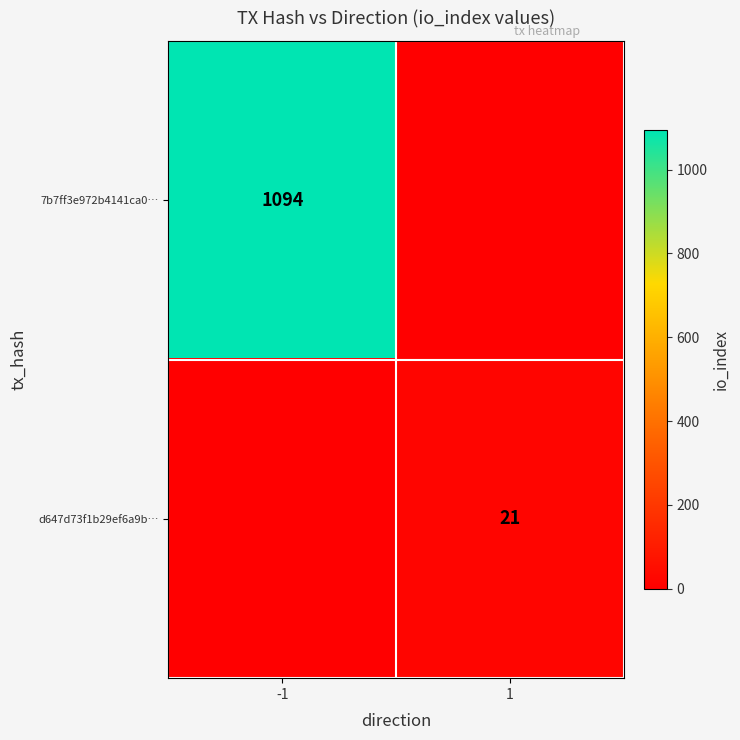

Is it true that 7b7ff3e972b4141ca0… equals 1094 at -1?

True